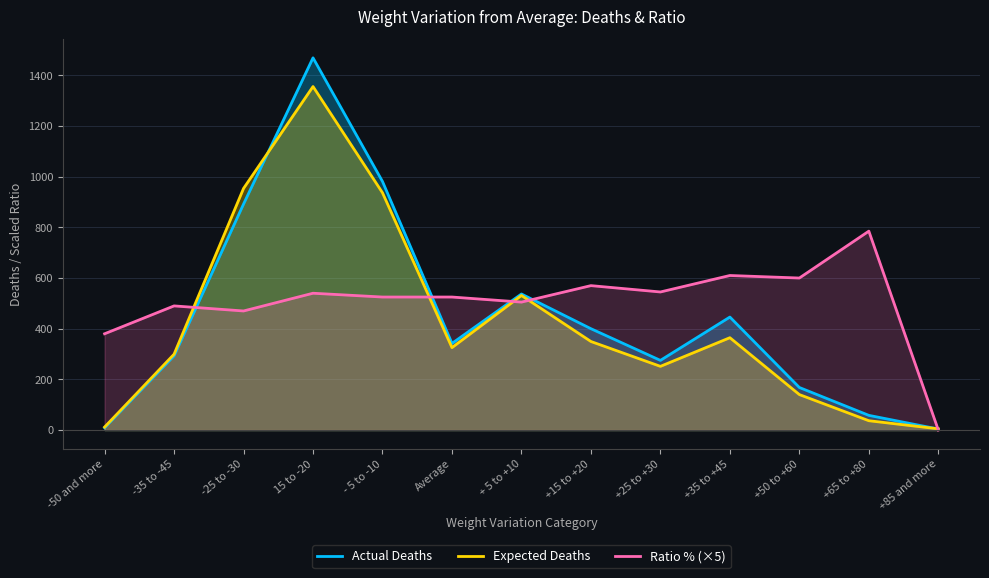

What is the difference between the second highest and second lowest values in the Actual Deaths series?

972.0